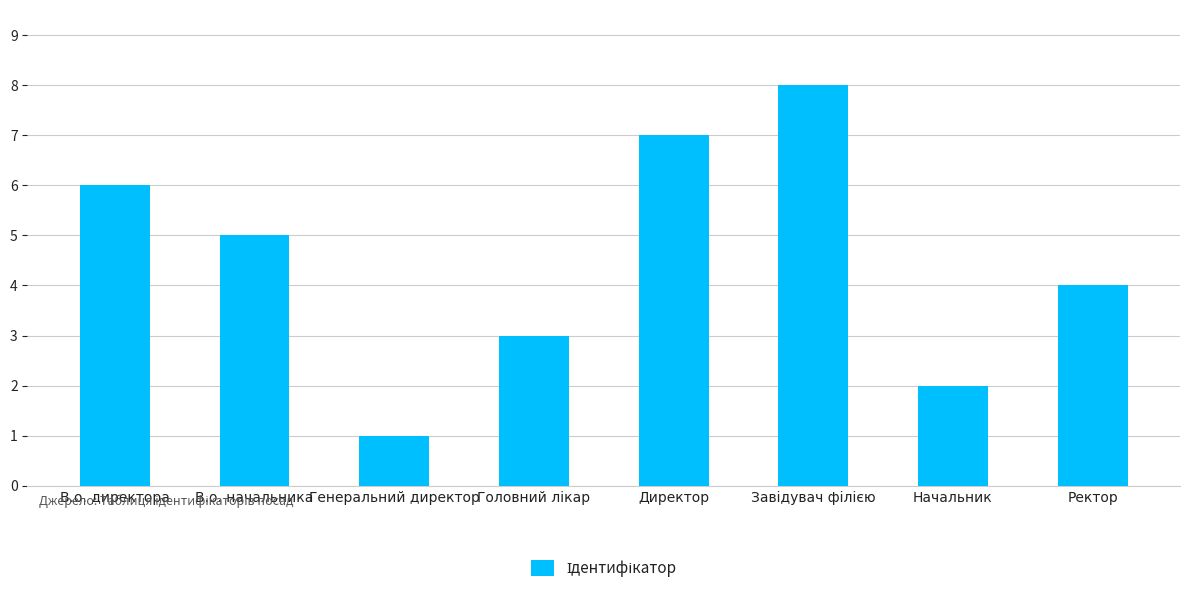

What is the value of the 2nd bar from the left?

5